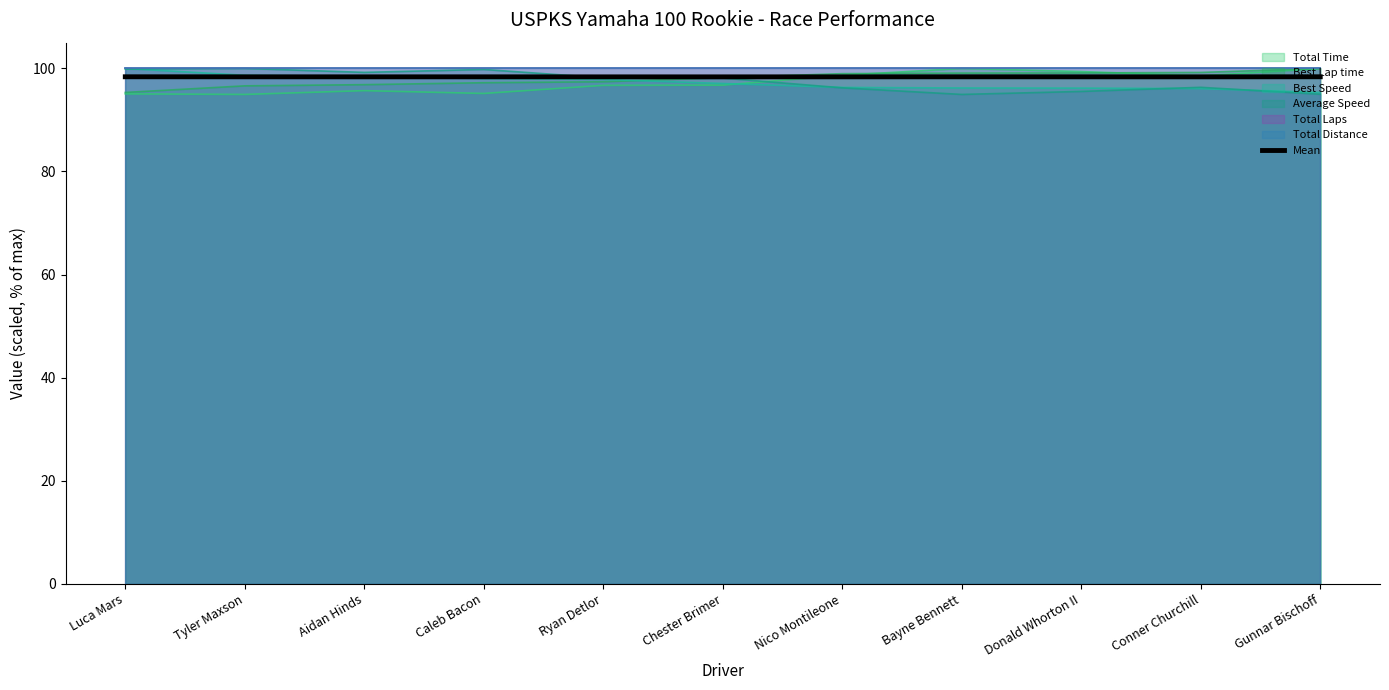

True or false: there are more than 1 points higher than both neighbors.

True